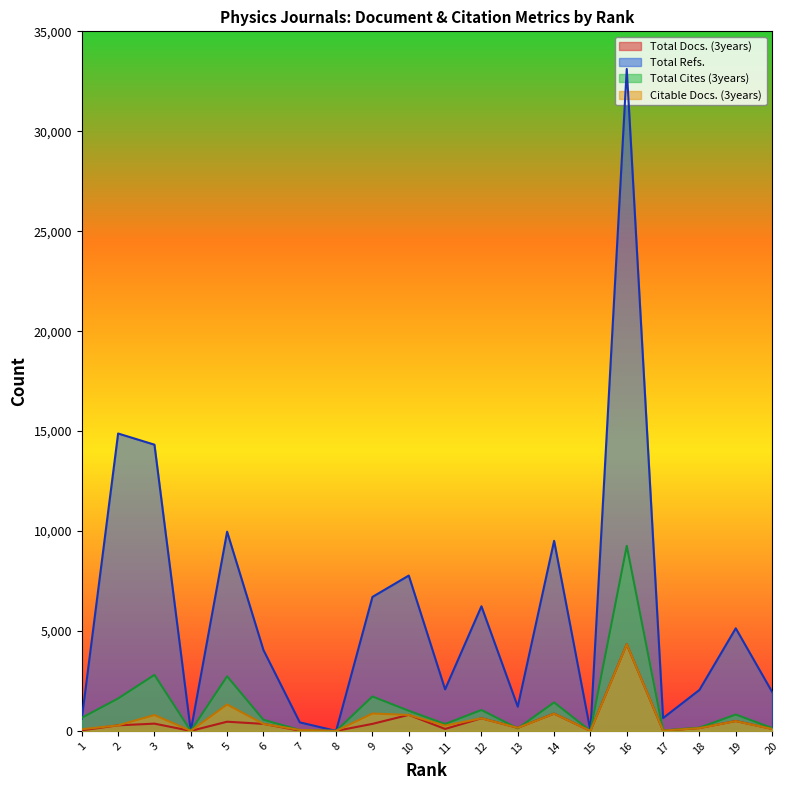

True or false: Total Refs. and Citable Docs. (3years) cross at least once.

False